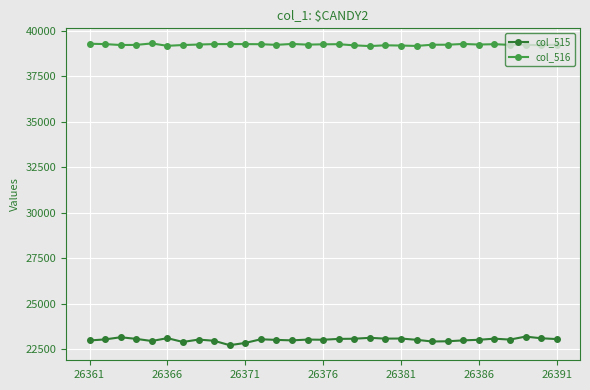

Which series has the largest total across all categories?

col_516